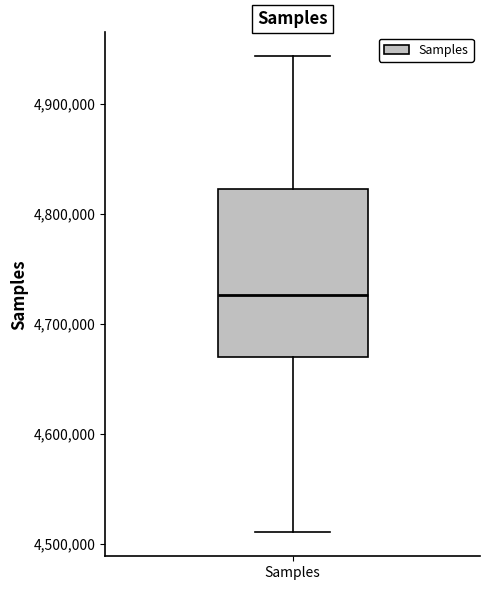

Transcribe this box plot: give where the median line is, the range the box spans, and where the two whiskers end, as read against the y-axis. The values are not printed on the chart, so give them approximately, as read against the axis.

median 4730000, box 4670000 to 4820000, whiskers 4510000 to 4940000